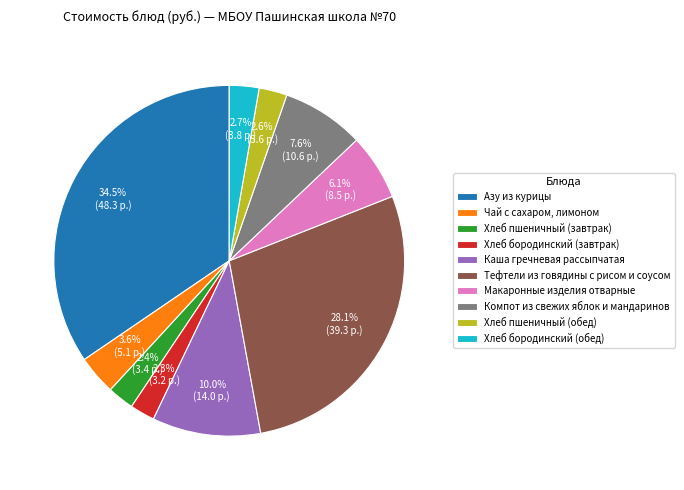

Which slice is the largest?

Азу из курицы